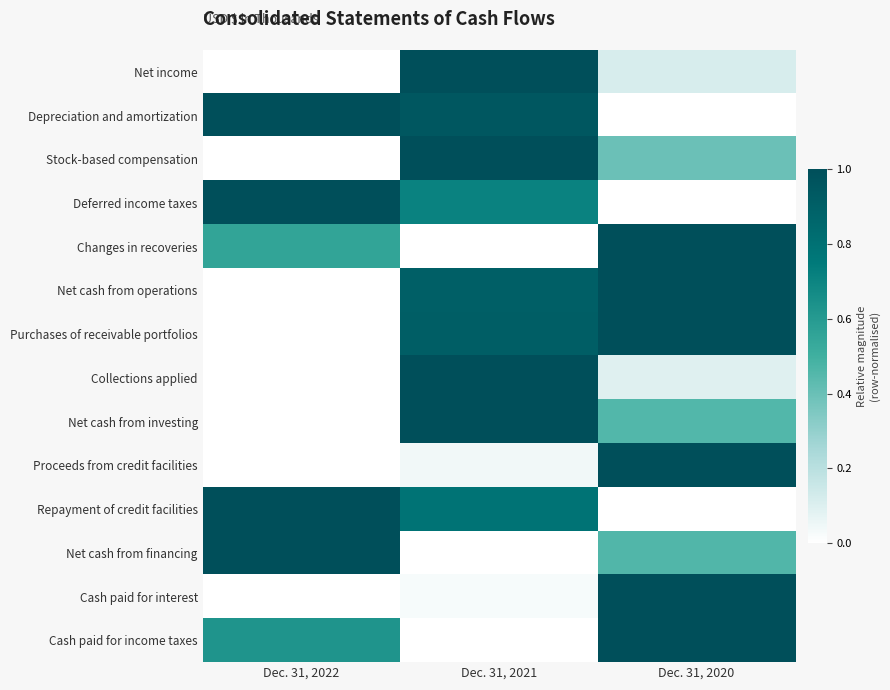

Reading left to right, transcribe all the data shown in this chart.

Net income: Dec. 31, 2022=0.0	Dec. 31, 2021=1.0	Dec. 31, 2020=0.1
Depreciation and amortization: Dec. 31, 2022=1.0	Dec. 31, 2021=0.9	Dec. 31, 2020=0.0
Stock-based compensation: Dec. 31, 2022=0.0	Dec. 31, 2021=1.0	Dec. 31, 2020=0.4
Deferred income taxes: Dec. 31, 2022=1.0	Dec. 31, 2021=0.7	Dec. 31, 2020=0.0
Changes in recoveries: Dec. 31, 2022=0.6	Dec. 31, 2021=0.0	Dec. 31, 2020=1.0
Net cash from operations: Dec. 31, 2022=0.0	Dec. 31, 2021=0.9	Dec. 31, 2020=1.0
Purchases of receivable portfolios: Dec. 31, 2022=0.0	Dec. 31, 2021=0.9	Dec. 31, 2020=1.0
Collections applied: Dec. 31, 2022=0.0	Dec. 31, 2021=1.0	Dec. 31, 2020=0.1
Net cash from investing: Dec. 31, 2022=0.0	Dec. 31, 2021=1.0	Dec. 31, 2020=0.5
Proceeds from credit facilities: Dec. 31, 2022=0.0	Dec. 31, 2021=0.0	Dec. 31, 2020=1.0
Repayment of credit facilities: Dec. 31, 2022=1.0	Dec. 31, 2021=0.8	Dec. 31, 2020=0.0
Net cash from financing: Dec. 31, 2022=1.0	Dec. 31, 2021=0.0	Dec. 31, 2020=0.5
Cash paid for interest: Dec. 31, 2022=0.0	Dec. 31, 2021=0.0	Dec. 31, 2020=1.0
Cash paid for income taxes: Dec. 31, 2022=0.6	Dec. 31, 2021=0.0	Dec. 31, 2020=1.0